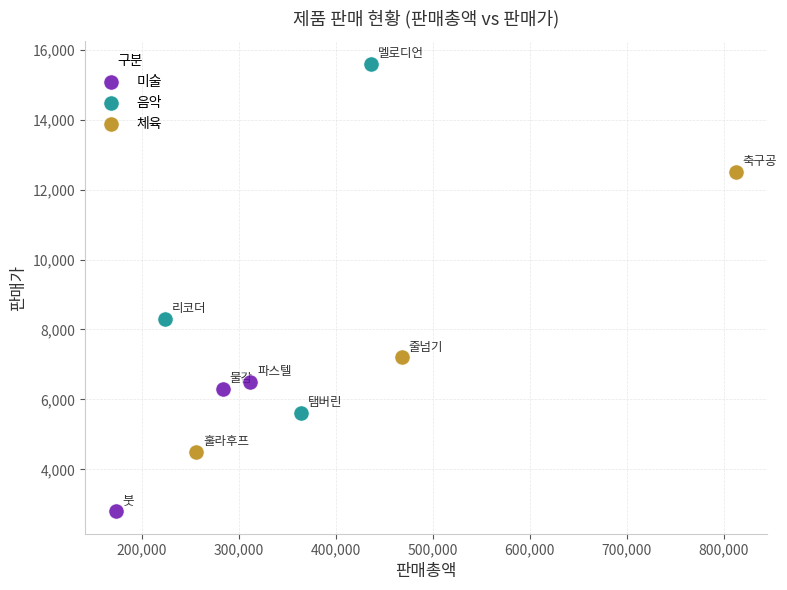

Which series contains the lowest Y value?

미술